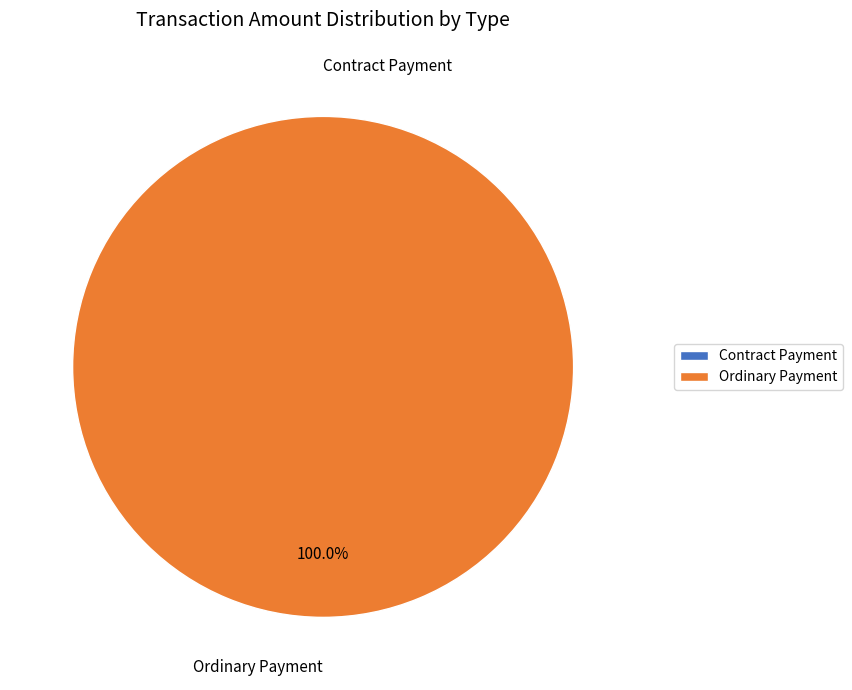

What is the total percentage of Ordinary Payment and Contract Payment?

100.0%